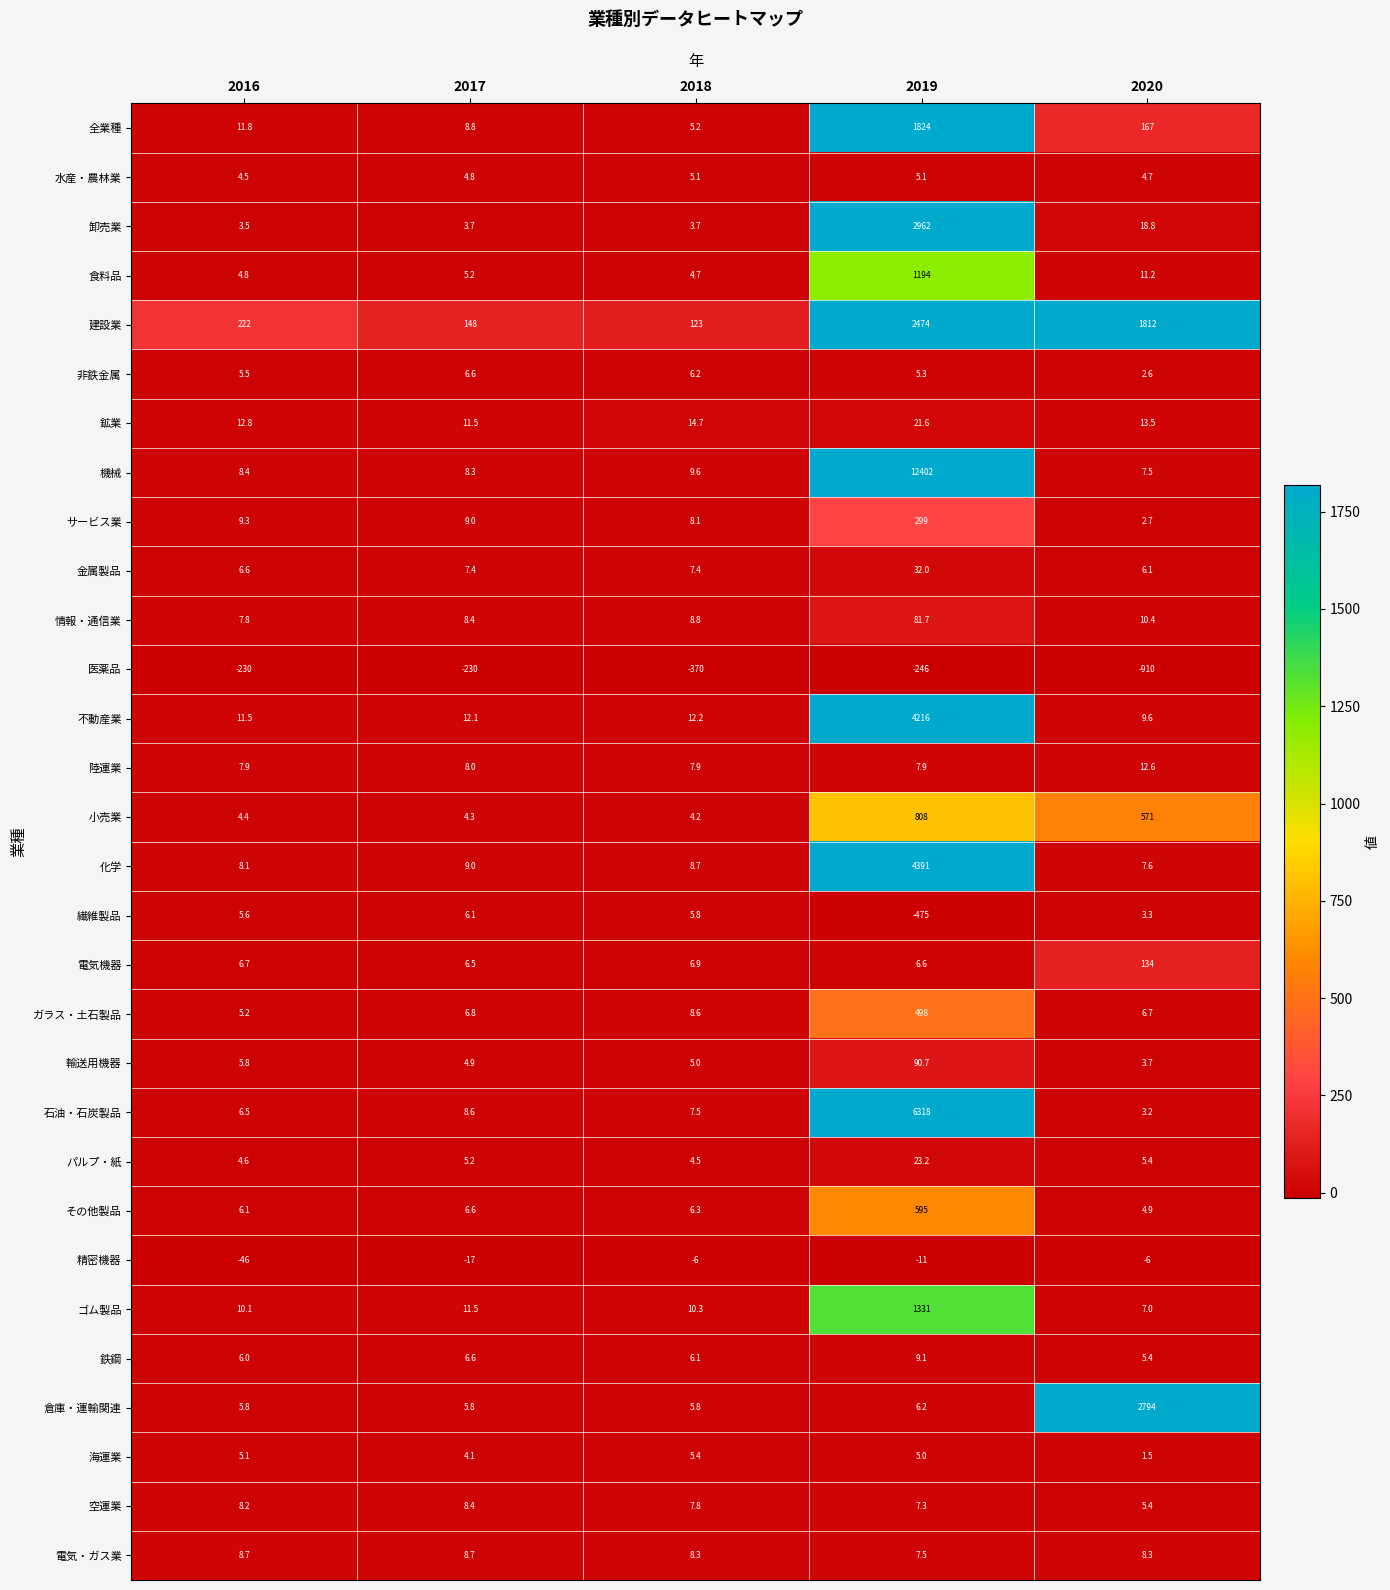

Which series has the largest total across all categories?

機械